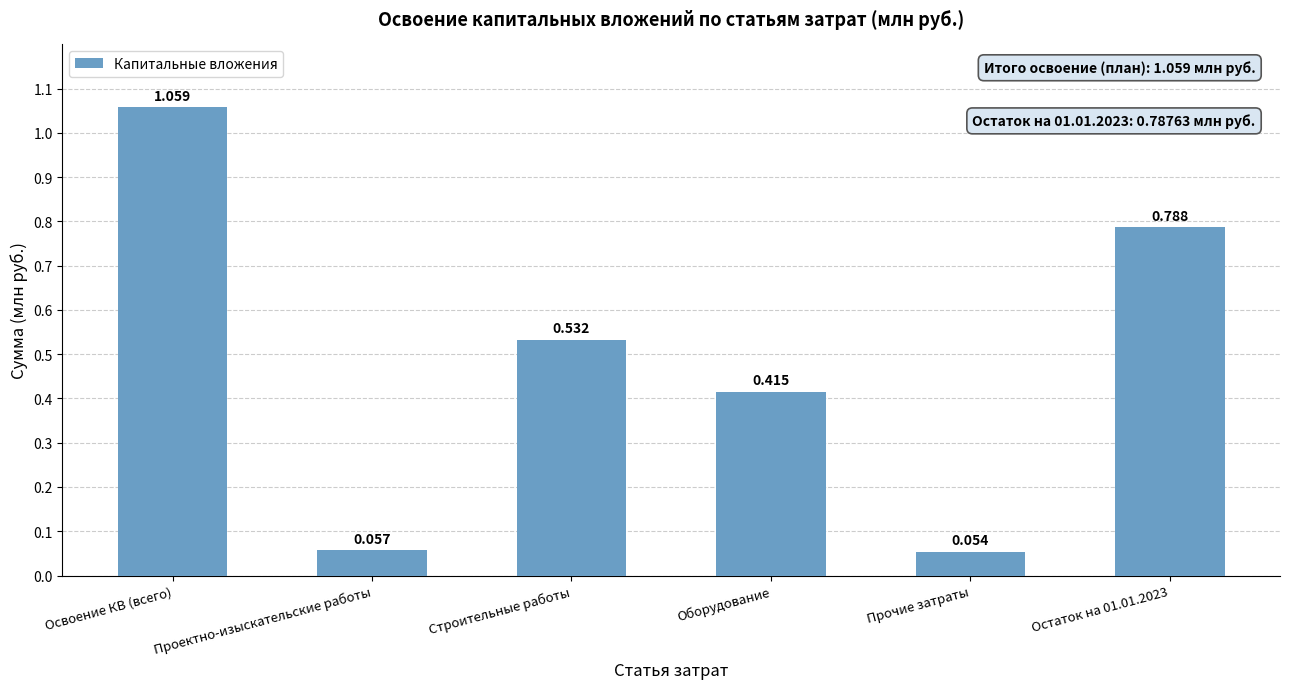

What is the label of the 5th bar from the left?

Прочие затраты